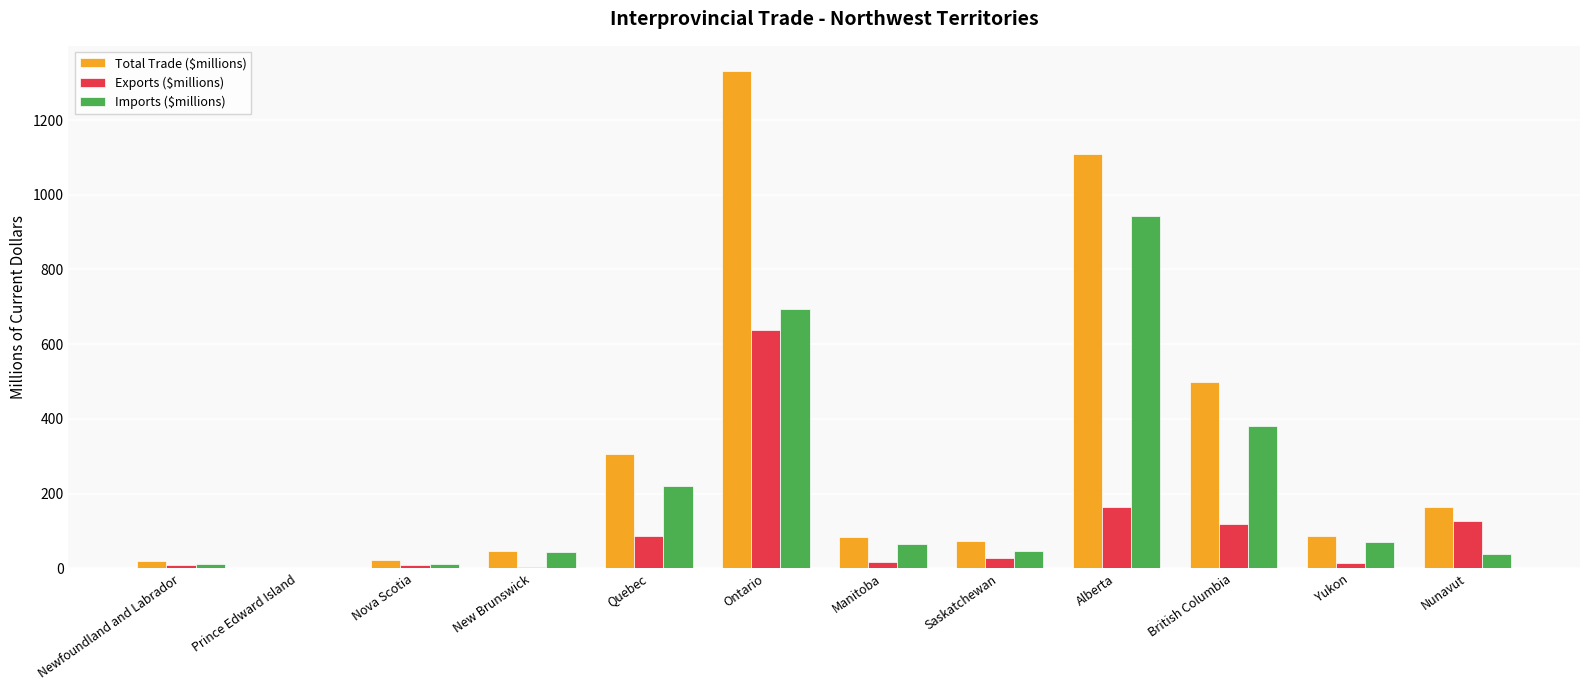

Which series has the largest total across all categories?

Total Trade ($millions)